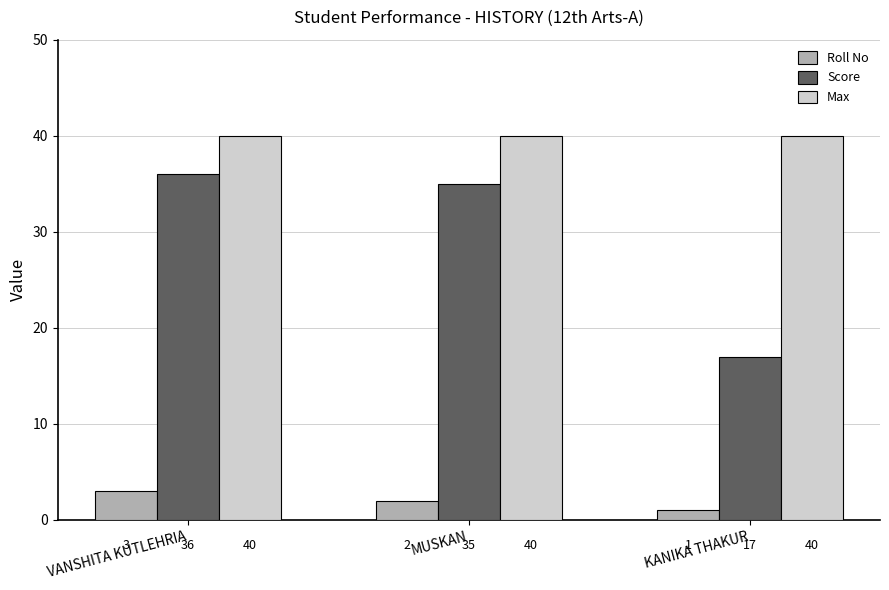

What is the label of the 1st bar from the right?

KANIKA THAKUR